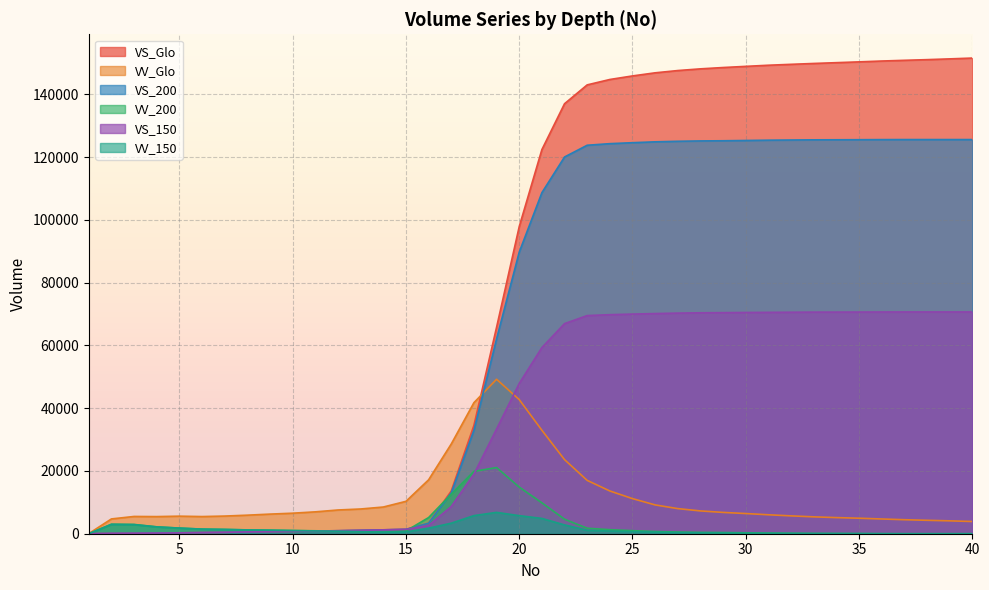

At which label does VS_Glo first exceed 122427?

22